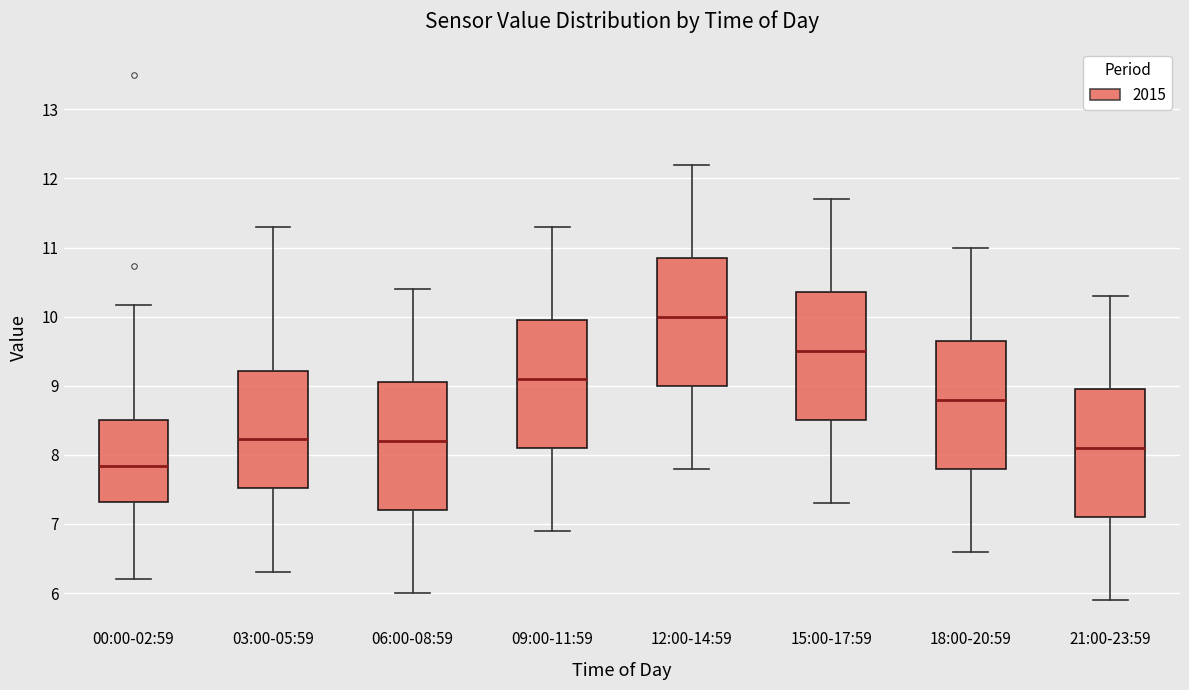

Where does the upper whisker of the box for 18:00-20:59 end on the y-axis? The values are not printed on the chart, so give them approximately, as read against the axis.

11.0